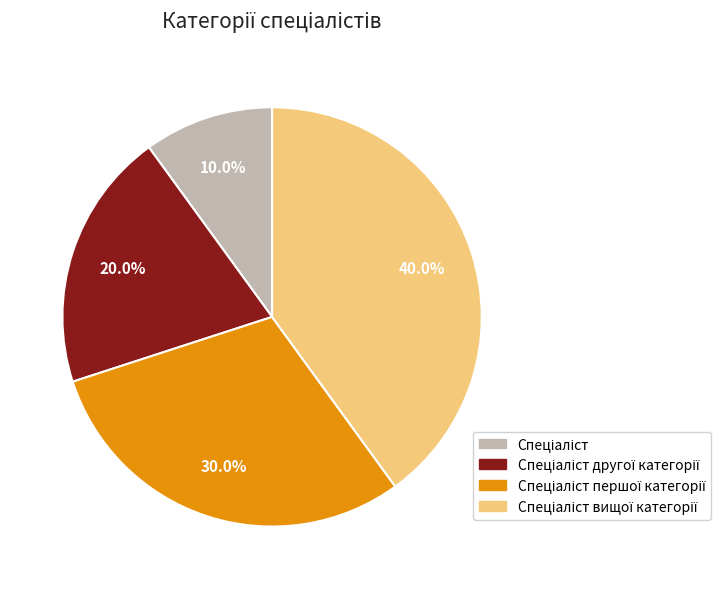

Does any single category account for the majority?

No